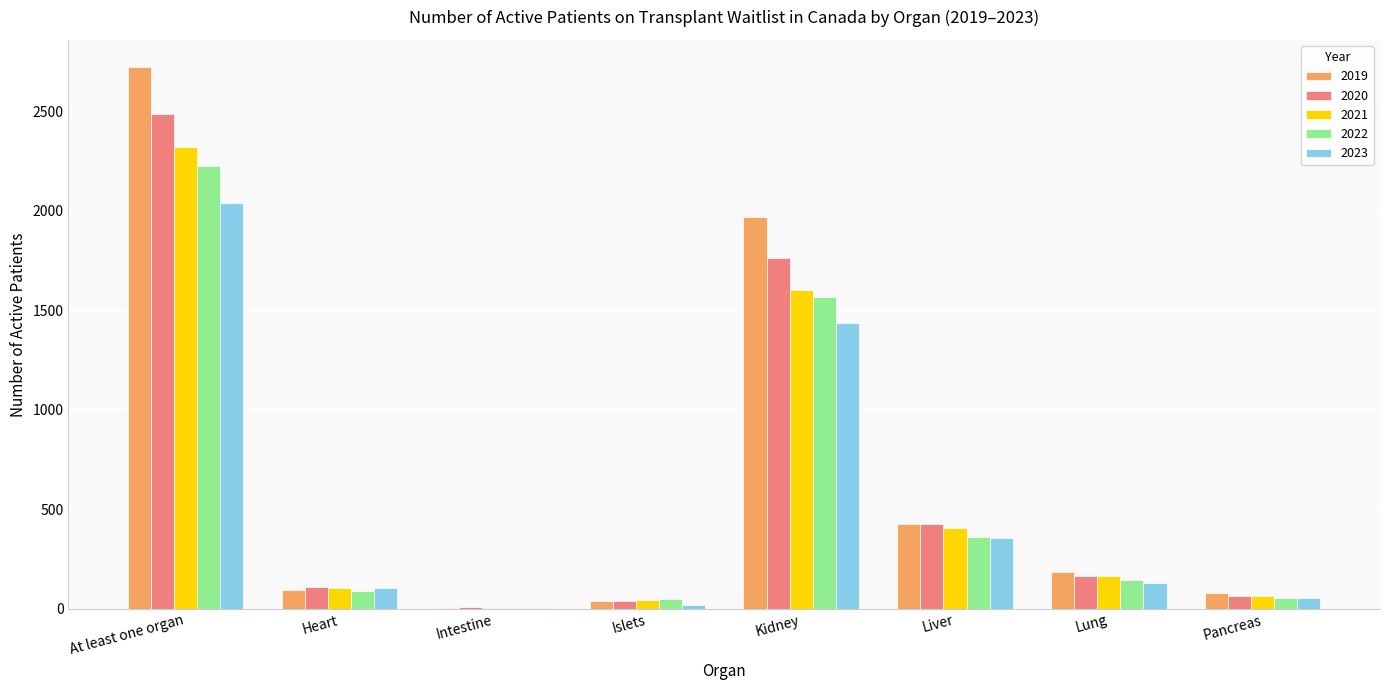

What is the approximate value of 2023 at Heart, to the nearest 50?

100